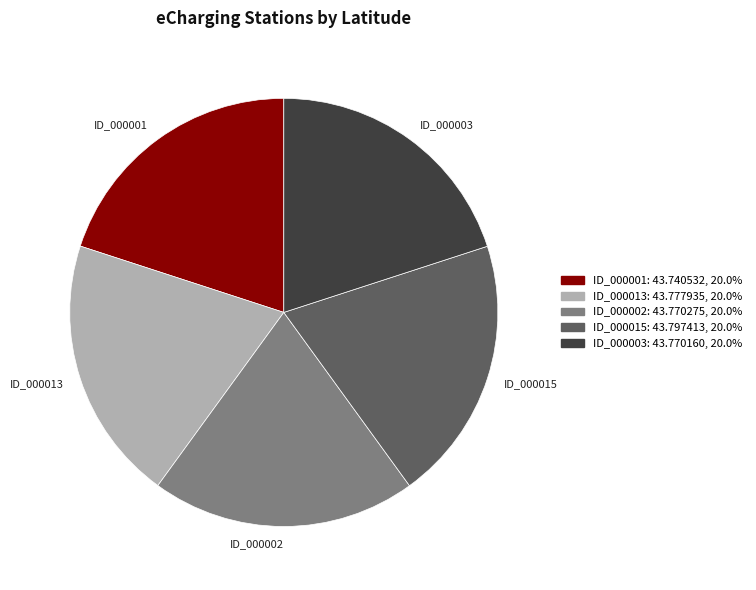

Is the sum of ID_000002 and ID_000013 greater than half?

No